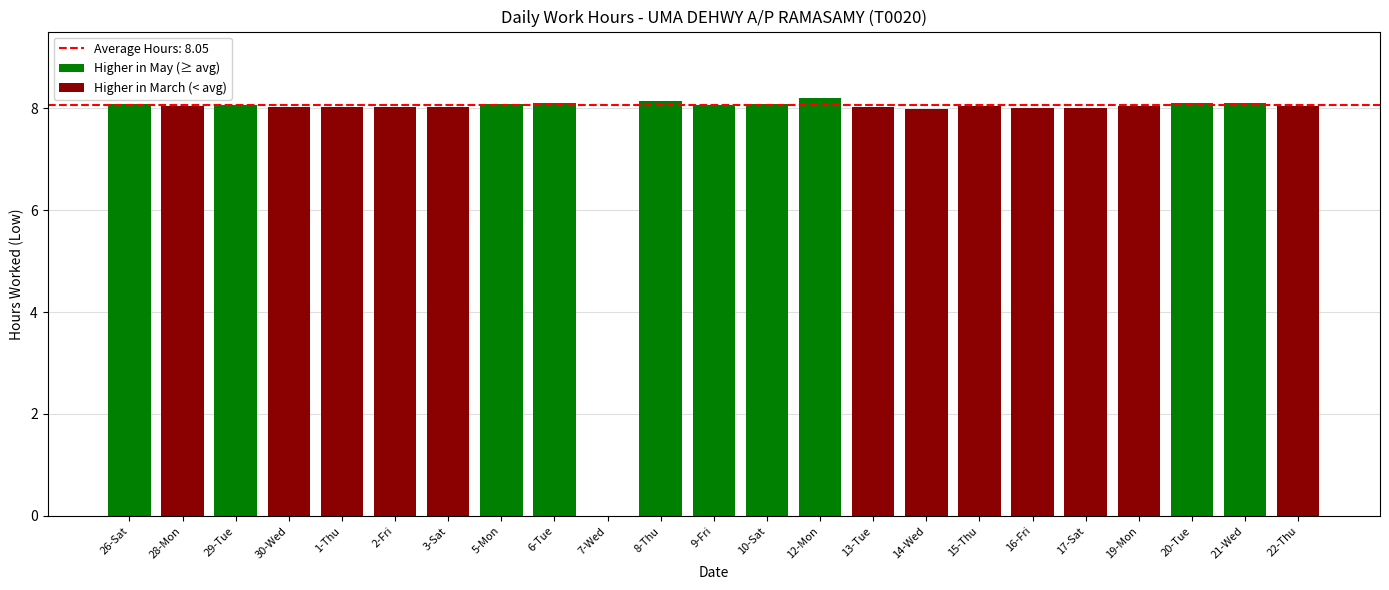

What is the change in value from 8-Thu to 9-Fri?

-0.1